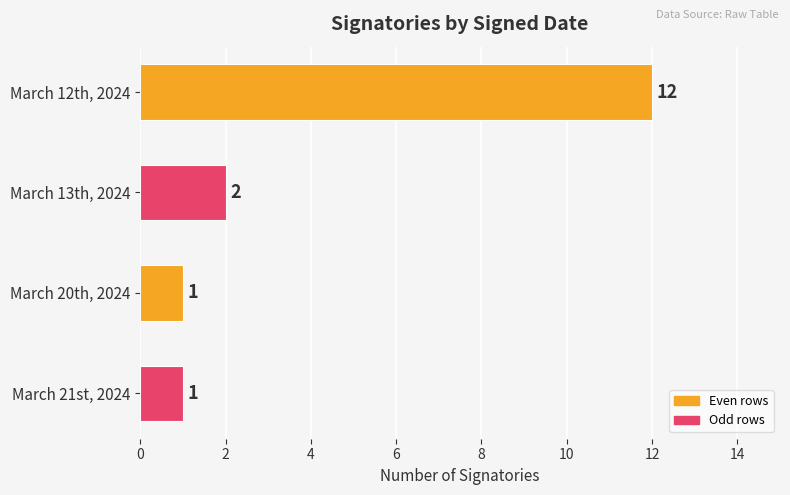

Where is the data nearest to the value 6?

March 13th, 2024